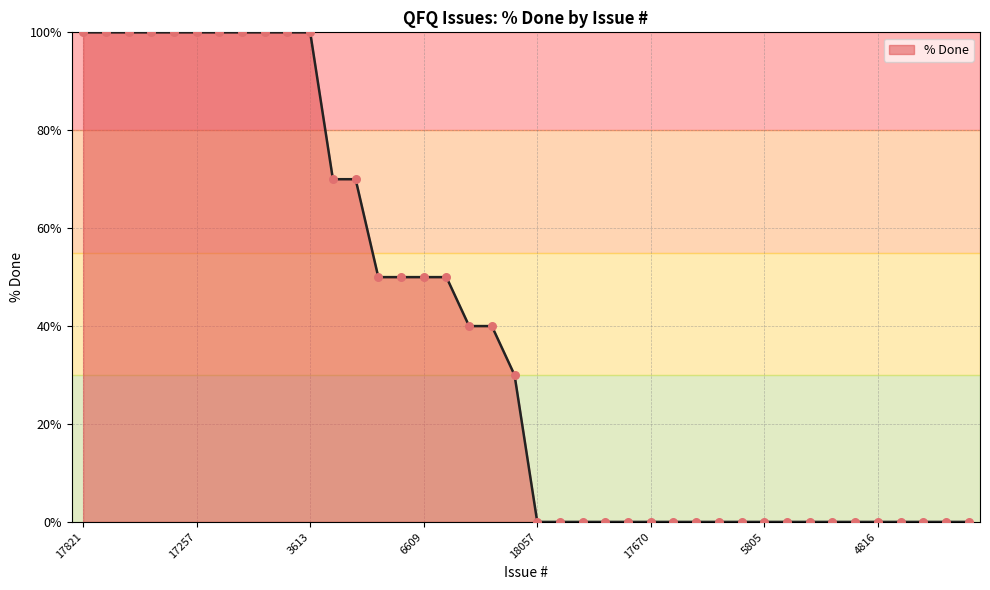

What is the maximum value shown in the chart?

100